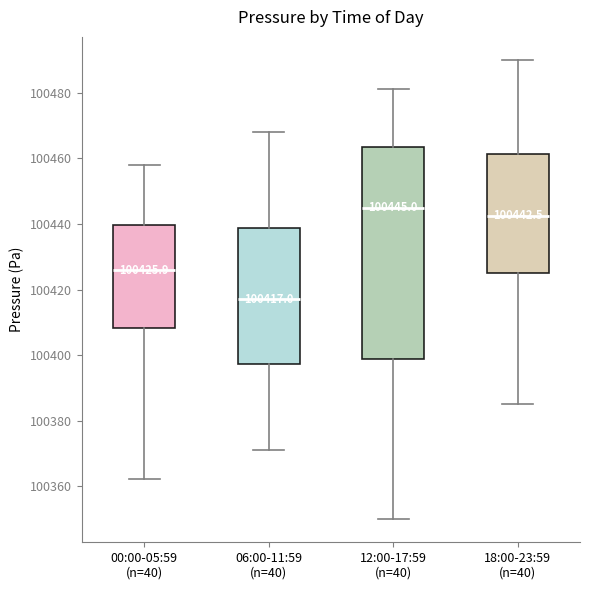

Which box's median line is the highest?

12:00-17:59 (n=40)